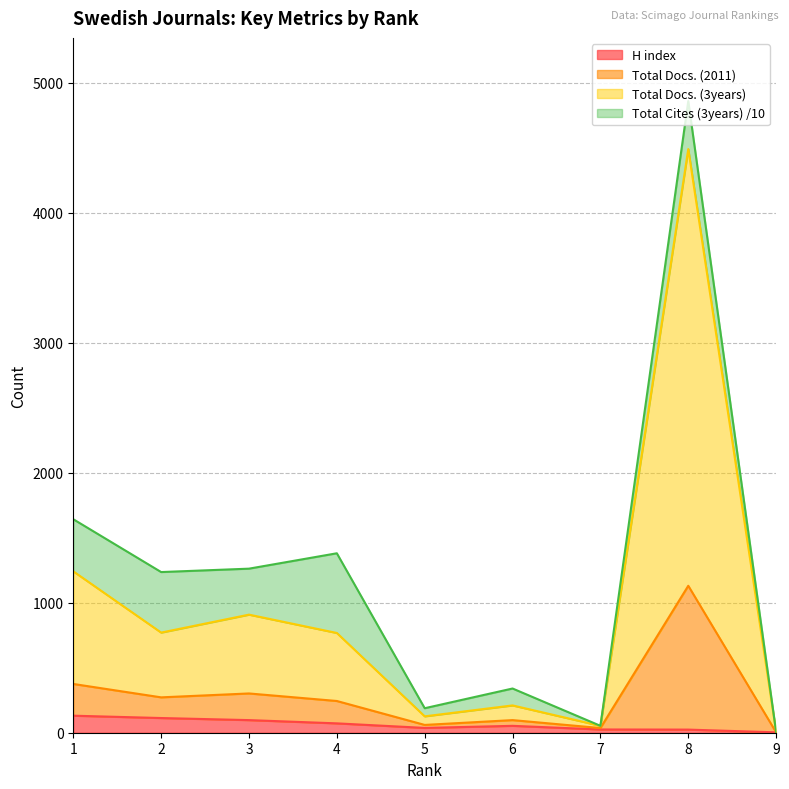

What is the maximum value for H index?

131.0